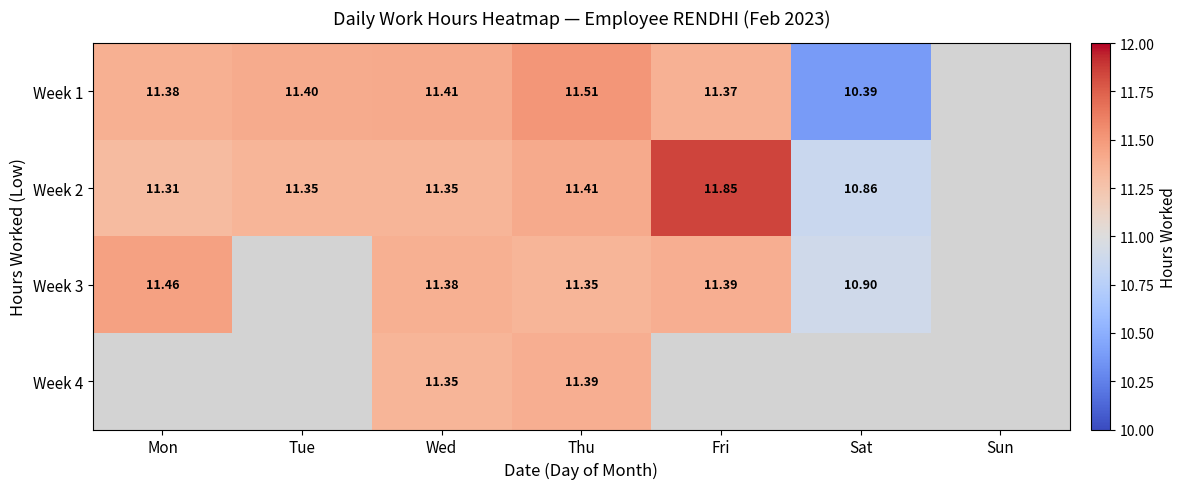

Rank the series by their average value, from lowest to highest.

Week 1, Week 2, Week 3, Week 4